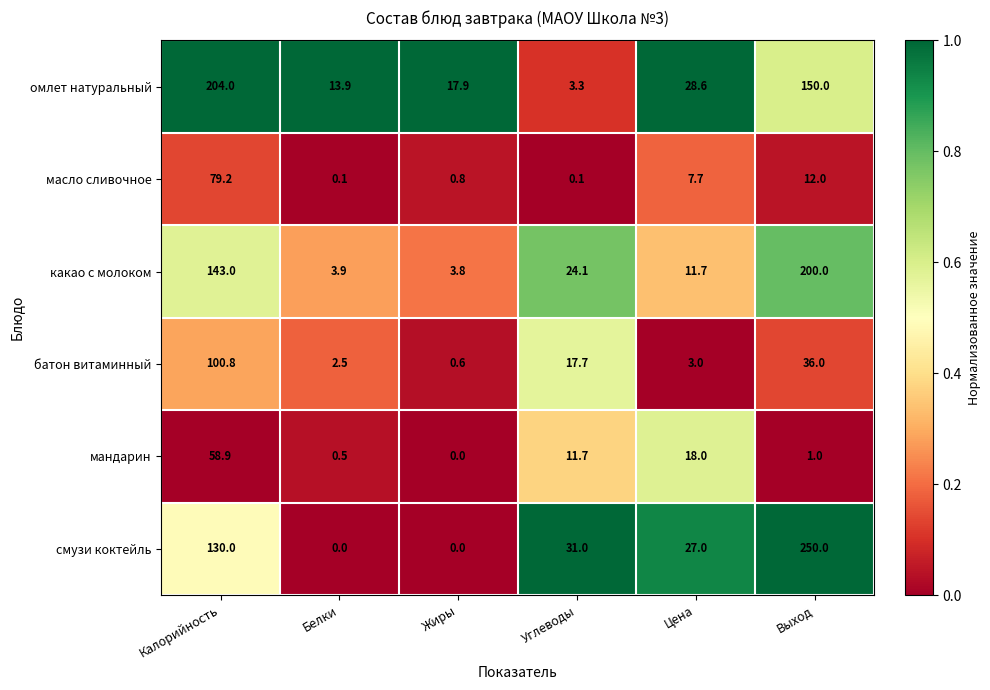

Which category has the highest value across all series?

Выход